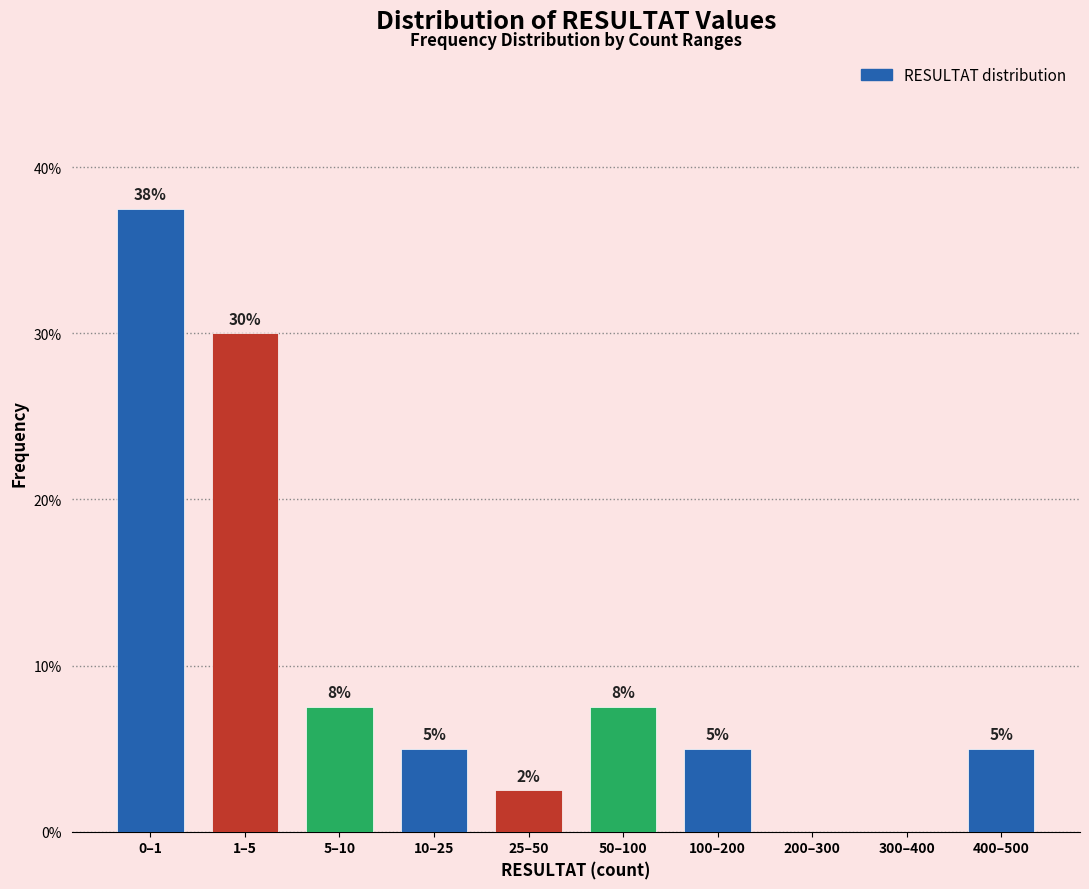

Which has a higher value, 25–50 or 400–500?

400–500